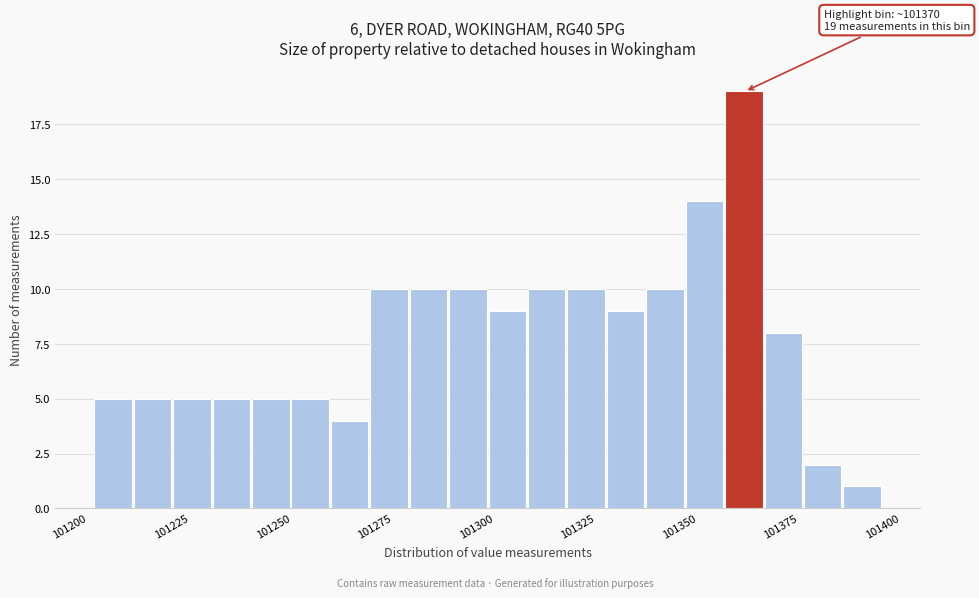

Read against the x-axis, roughly where is the centre of the tallest bar?

101365